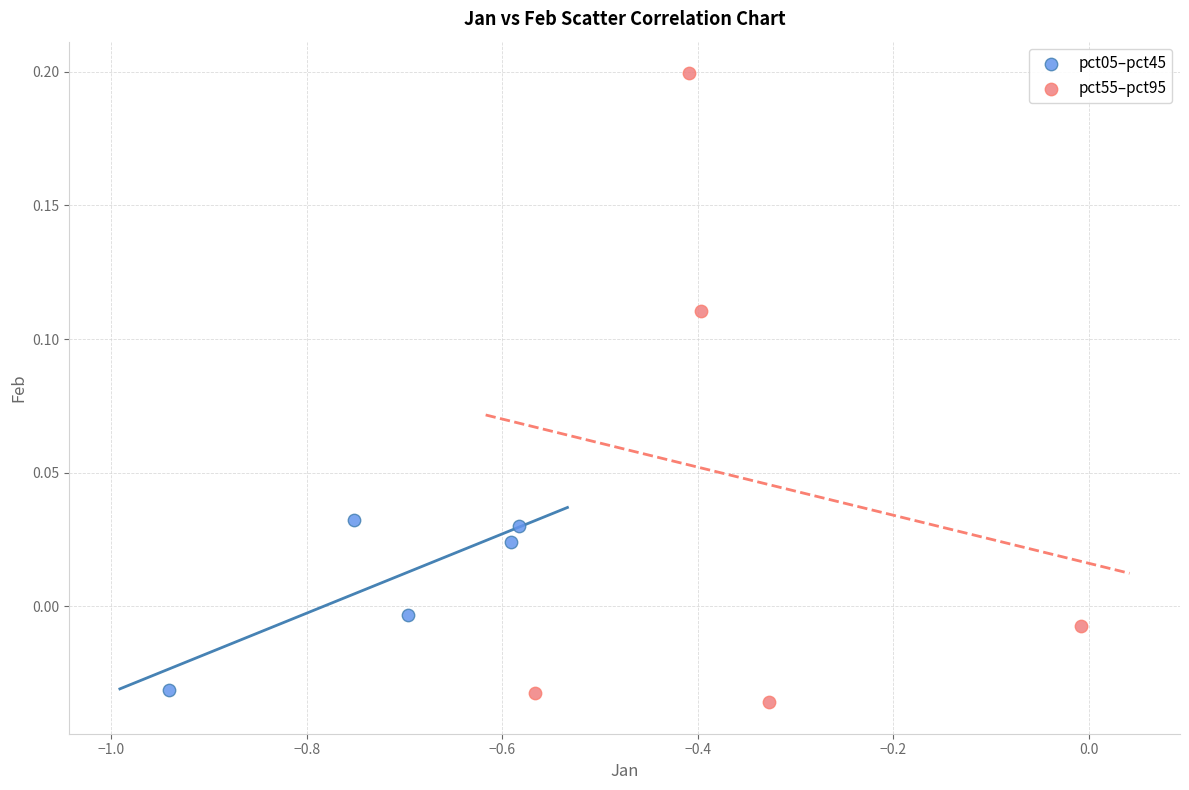

Which series reaches the maximum Y coordinate?

pct55–pct95